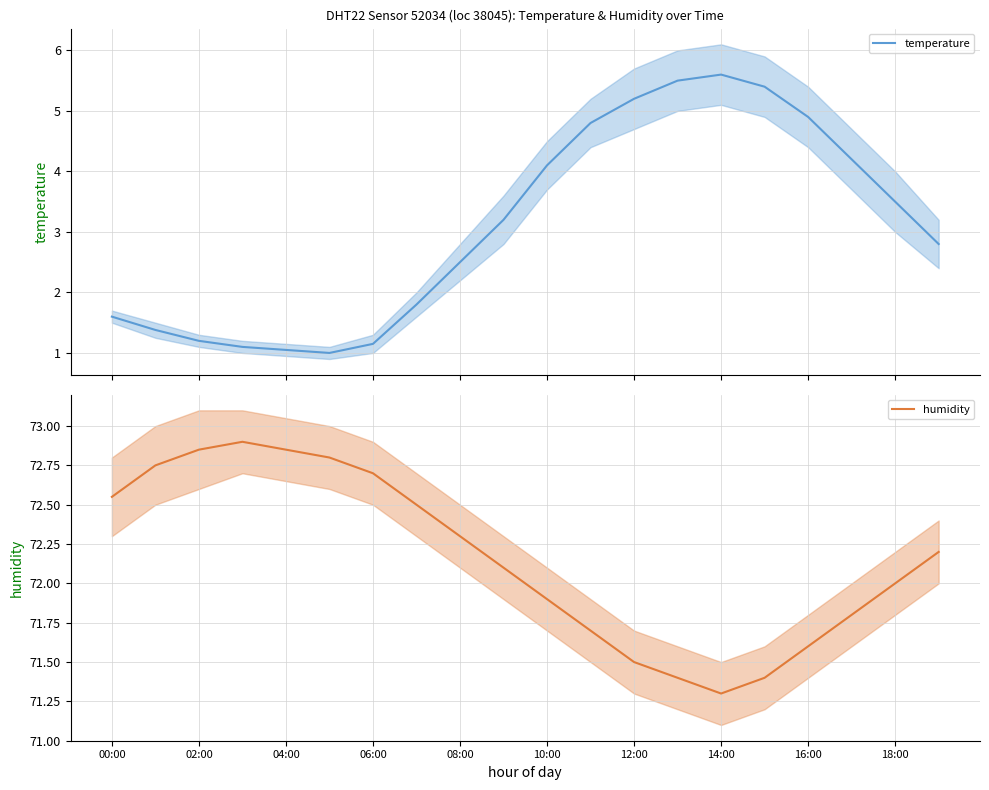

True or false: humidity has a value of 121.8 at 14:00.

False